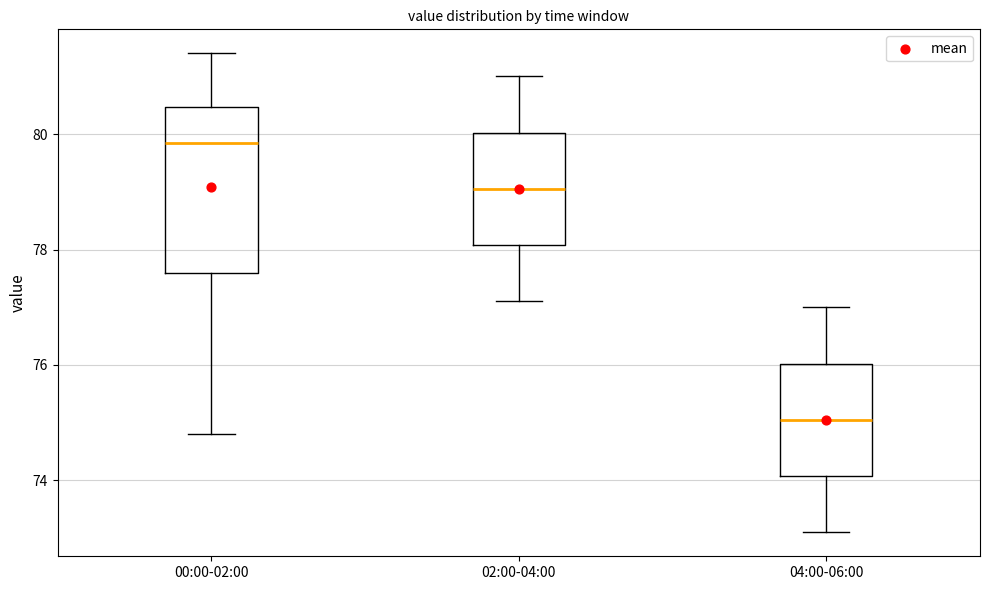

Which box has the highest median line?

00:00-02:00